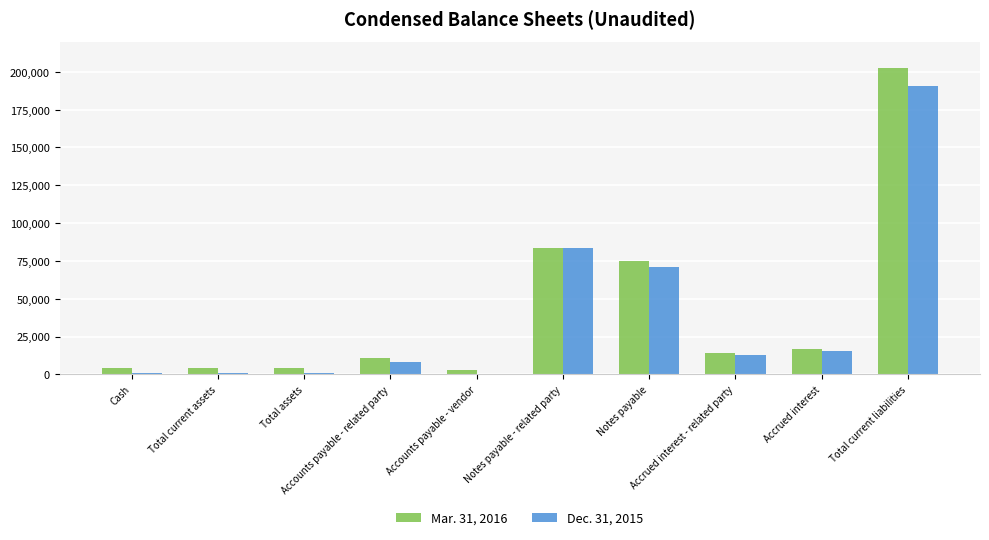

Is the value of Dec. 31, 2015 at Accrued interest - related party greater than the value of Mar. 31, 2016 at Accrued interest?

No